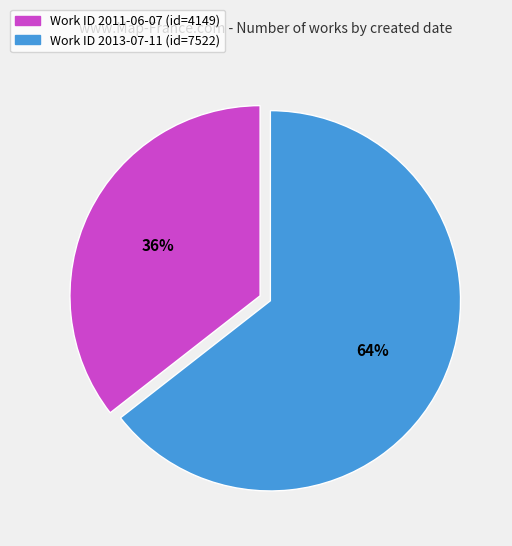

How many segments does this pie chart have?

2